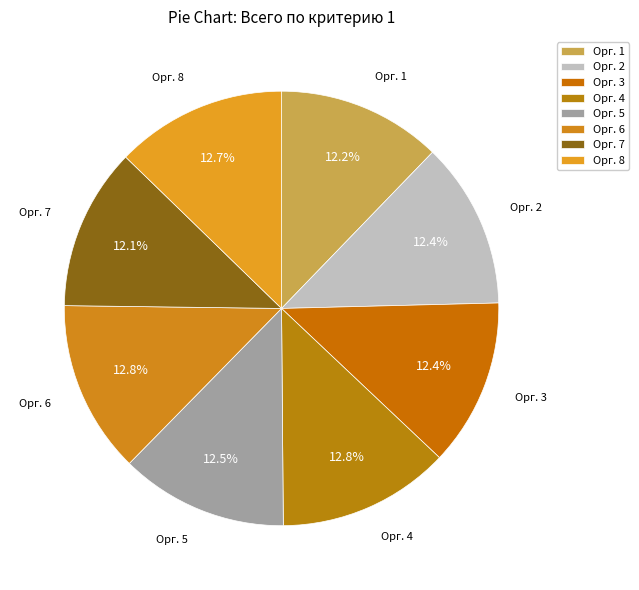

Approximately how many times larger is the value at Орг. 3 compared to Орг. 1?

1.0